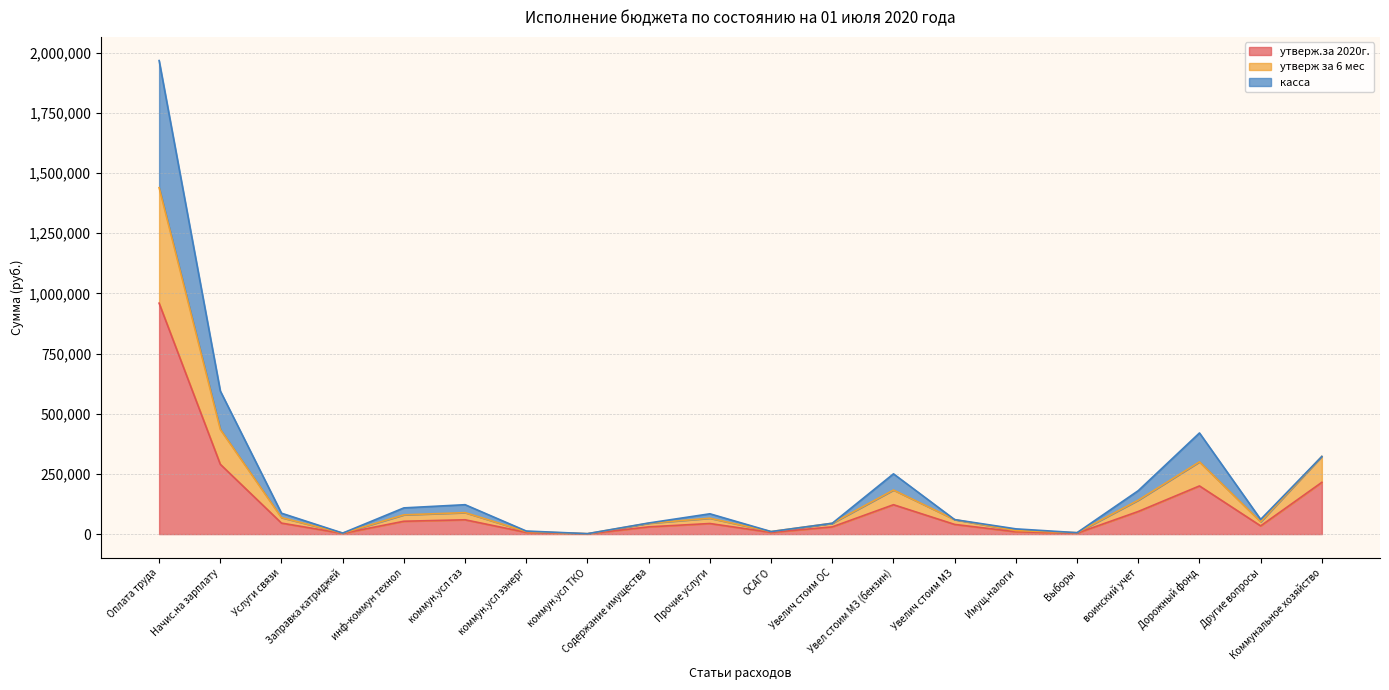

What is the difference between the maximum and minimum values in the утверж.за 2020г. series?

958200